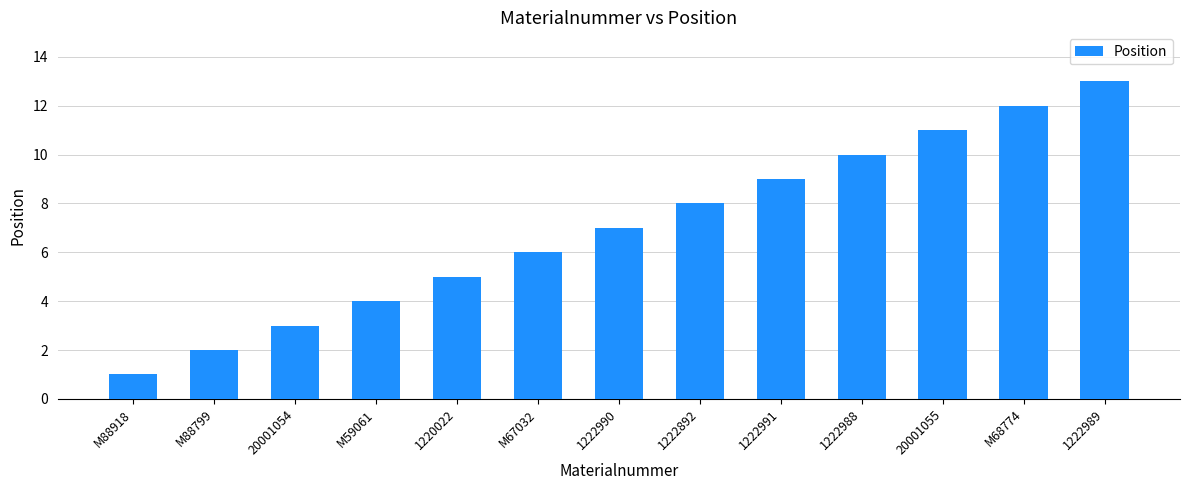

Is it true that the value at M59061 is 6?

False